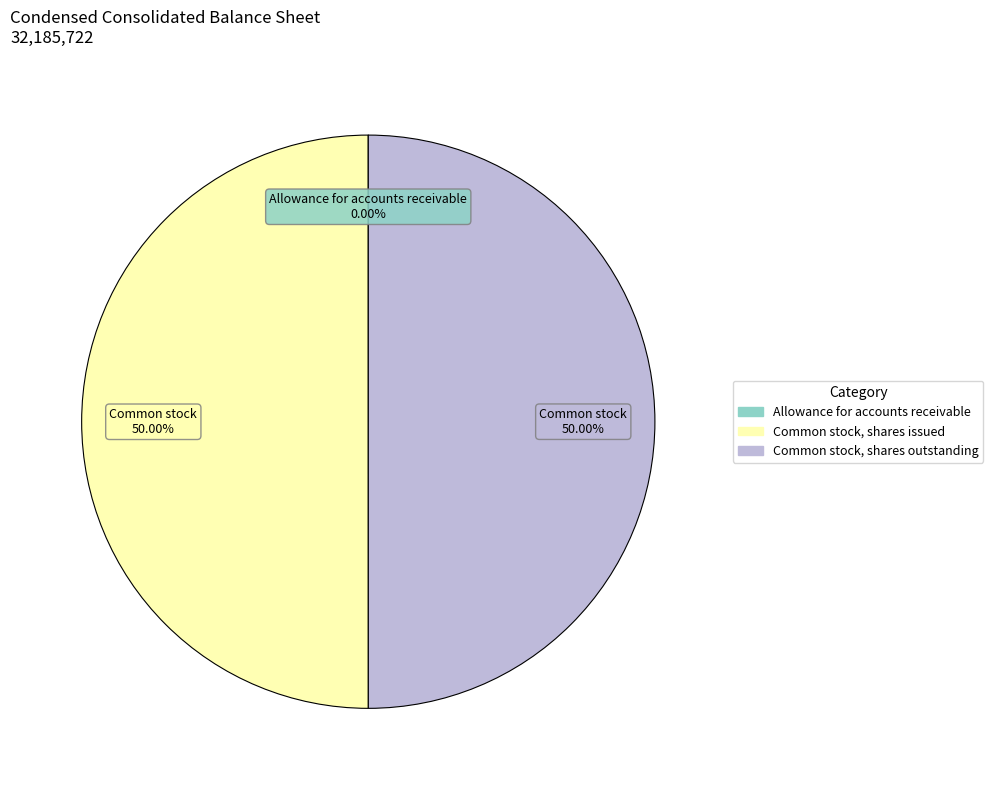

The Common stock, shares issued slice represents 39% of the pie. True or false?

False